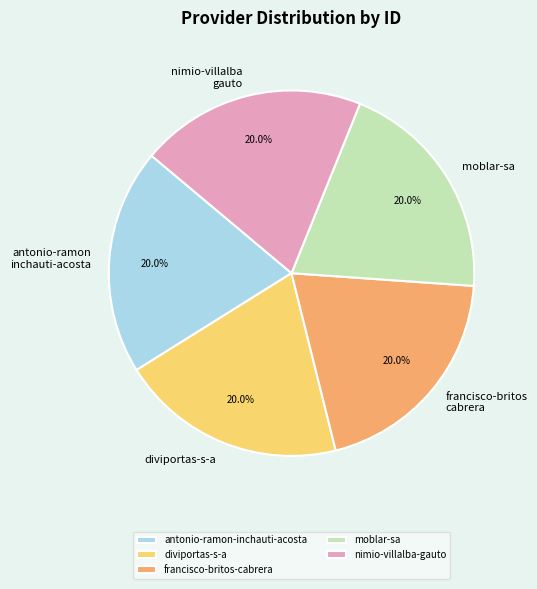

Is antonio-ramon-inchauti-acosta the majority of the pie?

No